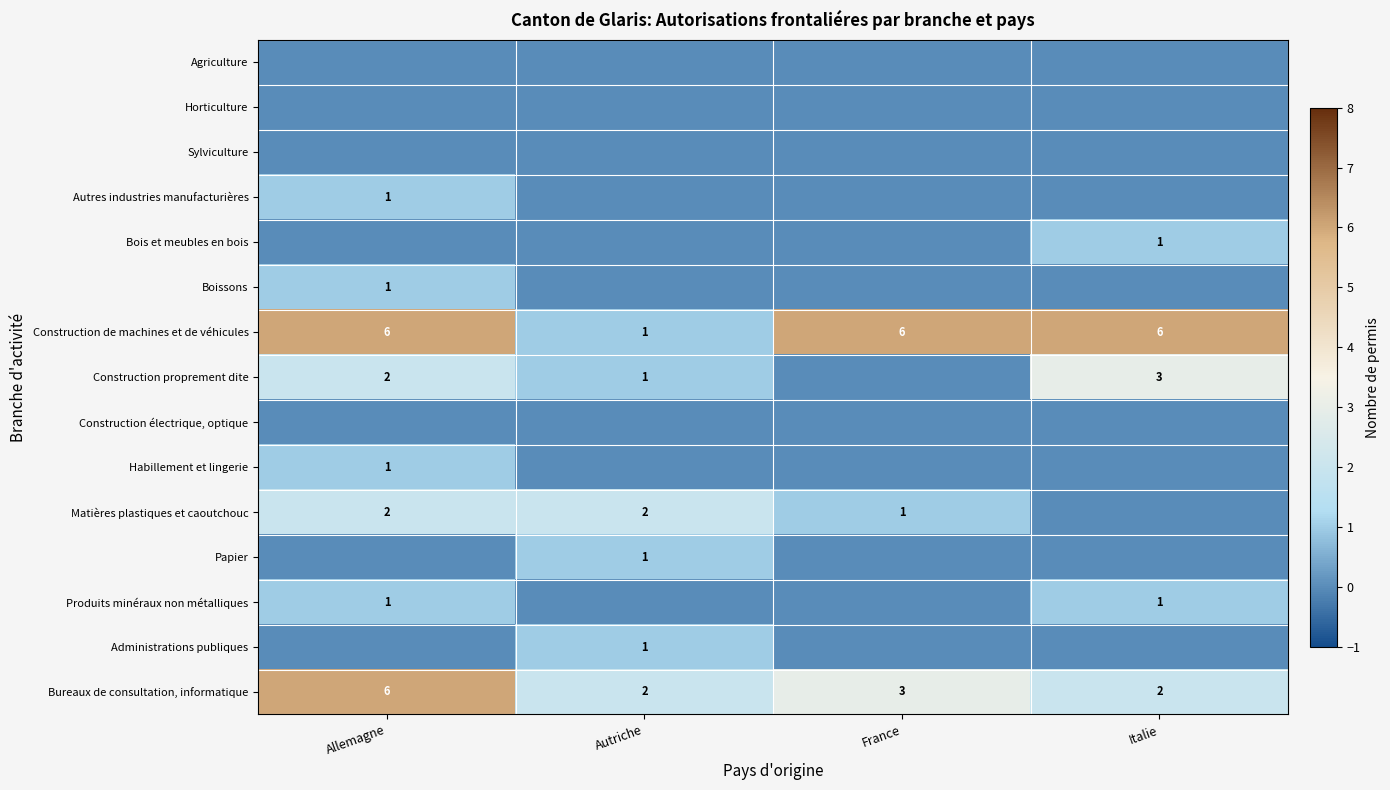

At which category is the sum across all series the highest?

Allemagne